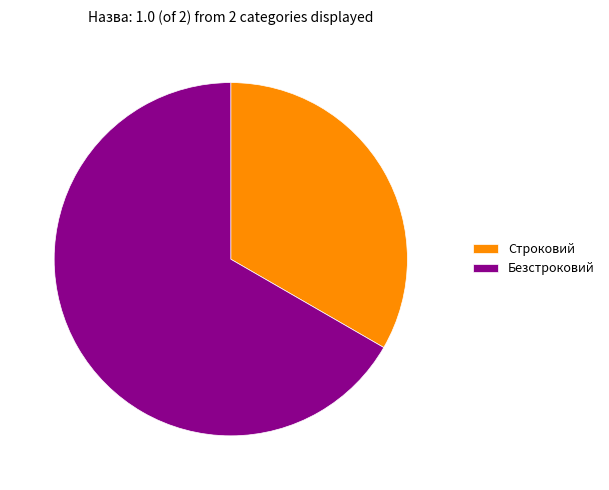

How many segments does this pie chart have?

2